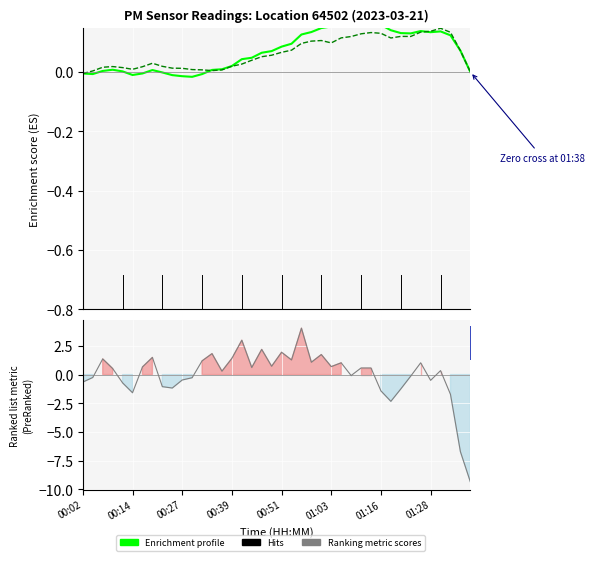

How many series are shown in this chart?

3